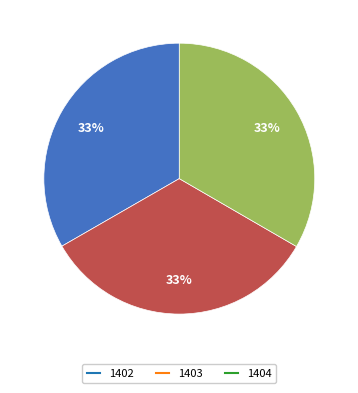

How many segments does this pie chart have?

3